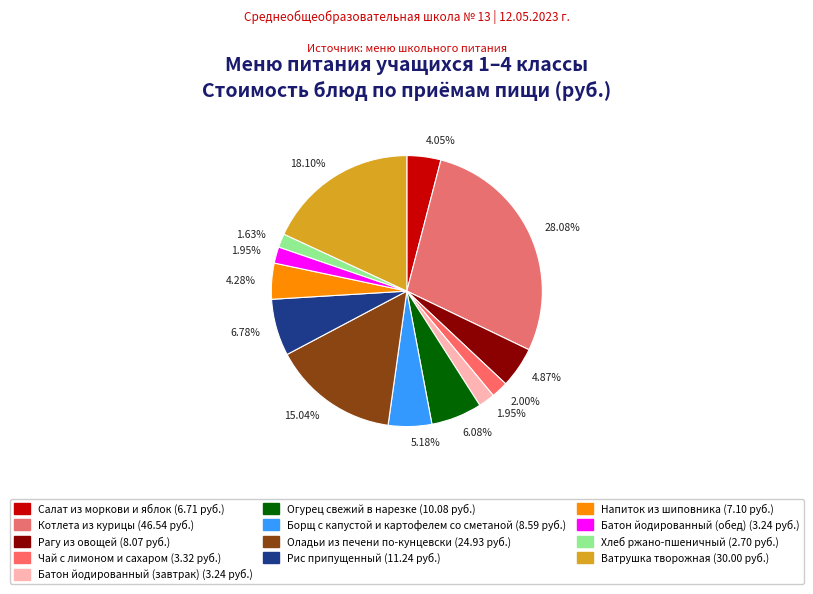

How many slices are in this pie chart?

13